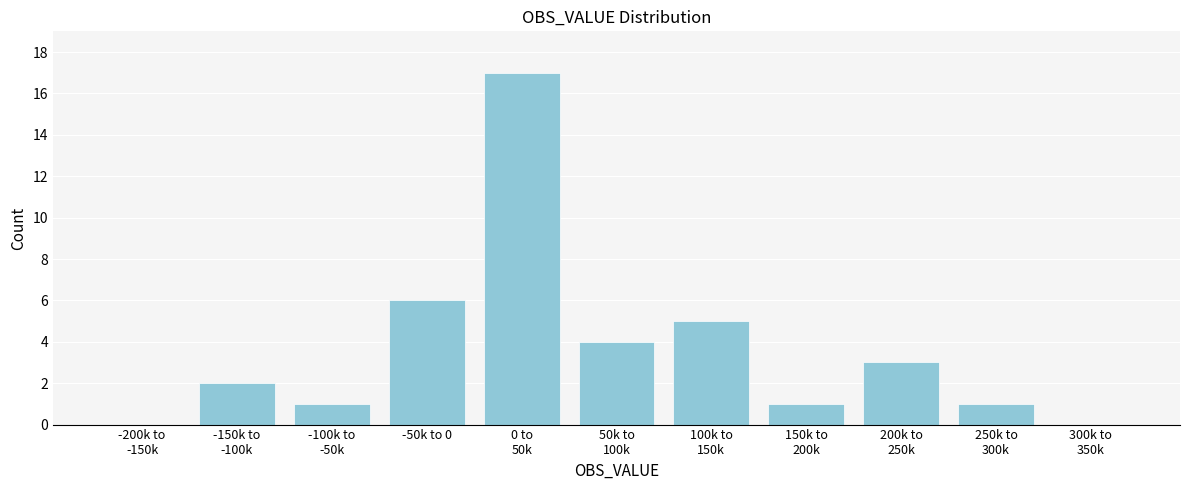

What is the sum of all values?

40